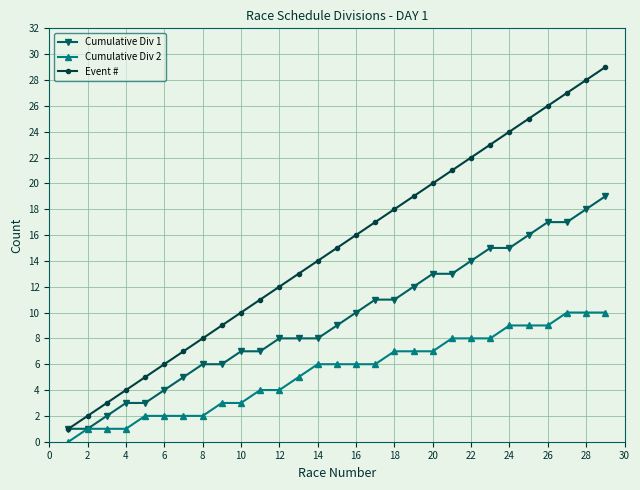

Reading left to right, what are all the values shown in this chart?

Cumulative Div 1: 1	1	2	3	3	4	5	6	6	7	7	8	8	8	9	10	11	11	12	13	13	14	15	15	16	17	17	18	19
Cumulative Div 2: 0	1	1	1	2	2	2	2	3	3	4	4	5	6	6	6	6	7	7	7	8	8	8	9	9	9	10	10	10
Event #: 1	2	3	4	5	6	7	8	9	10	11	12	13	14	15	16	17	18	19	20	21	22	23	24	25	26	27	28	29